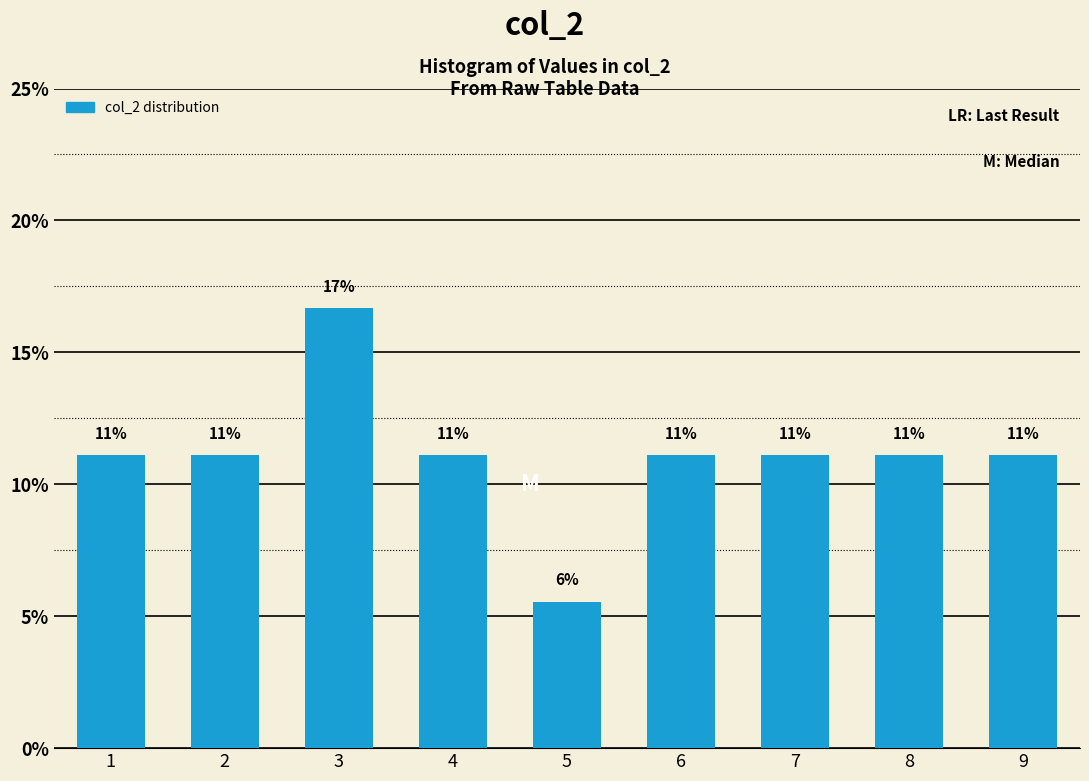

Are the bars horizontal?

No